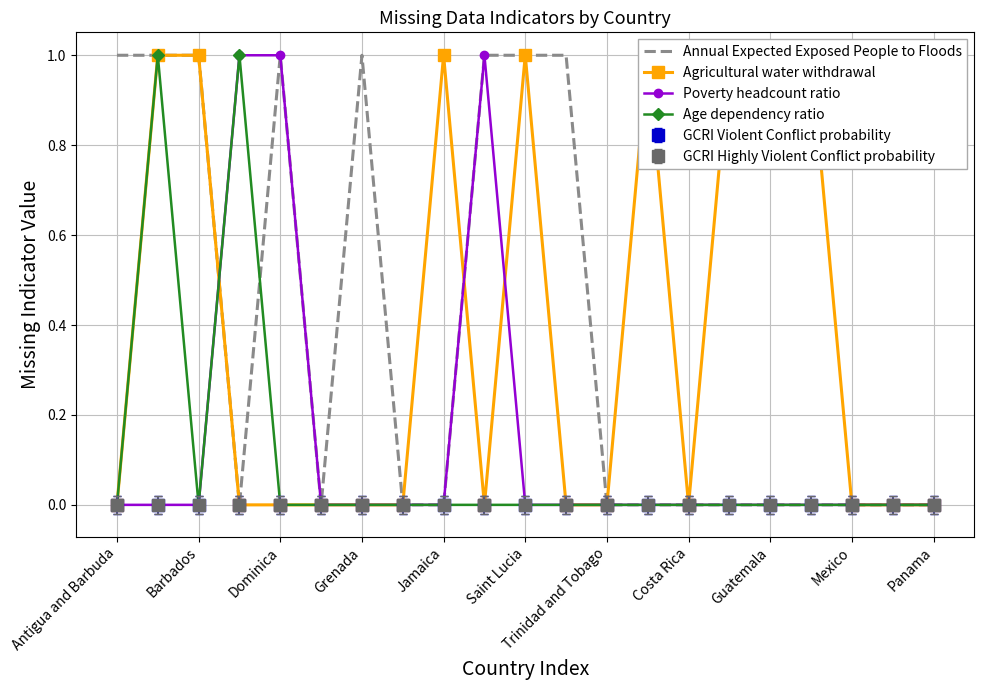

Which series has the largest total across all categories?

Annual Expected Exposed People to Floods